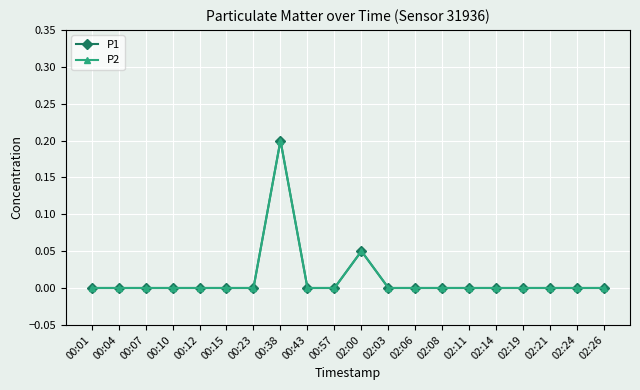

Where is P2 nearest to the value 0?

00:01